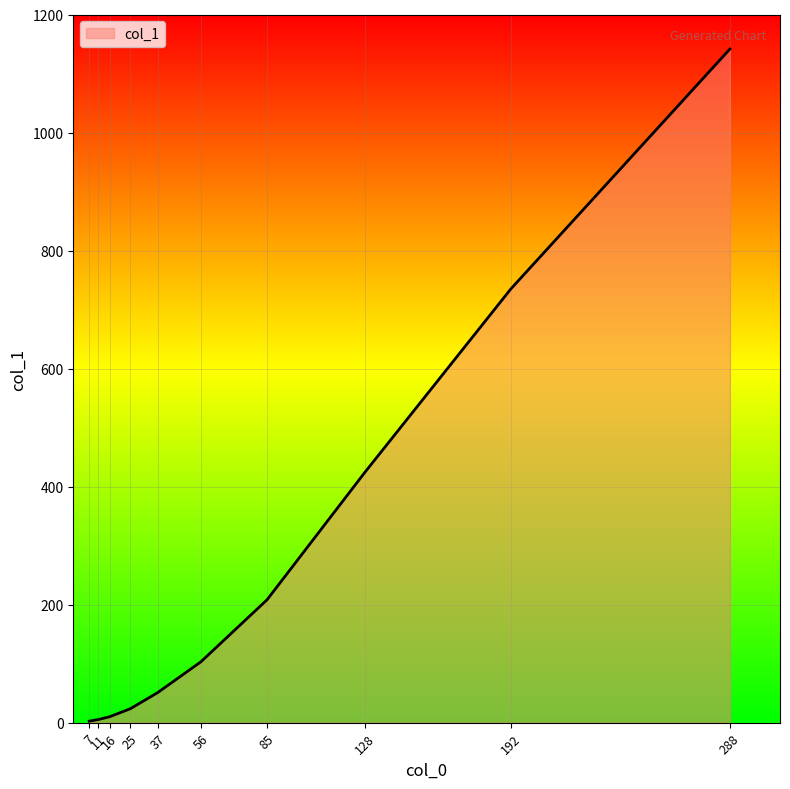

What is the sum of the values at 128 and 85?

633.0